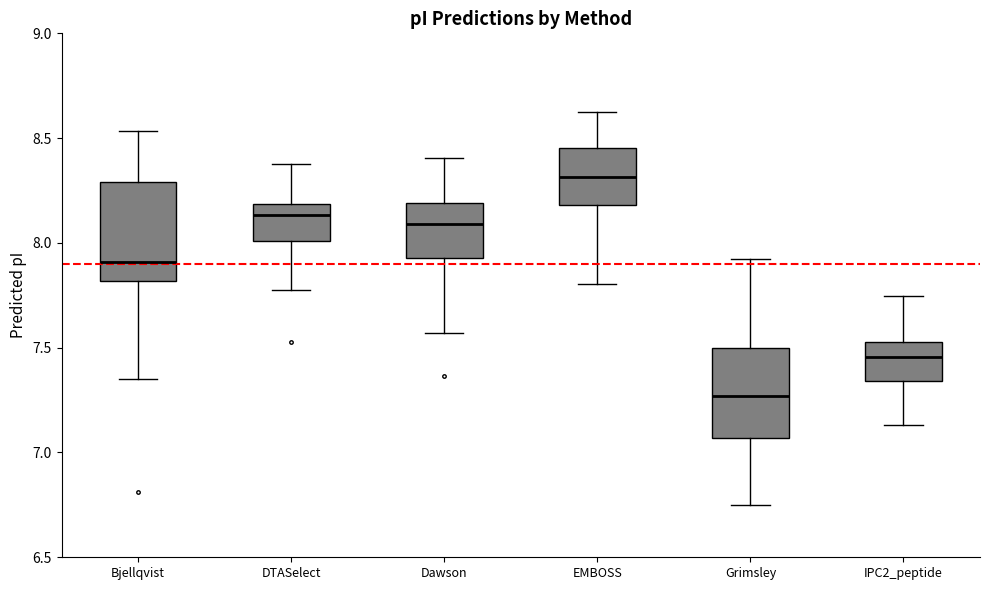

Which box's median line is the lowest?

Grimsley